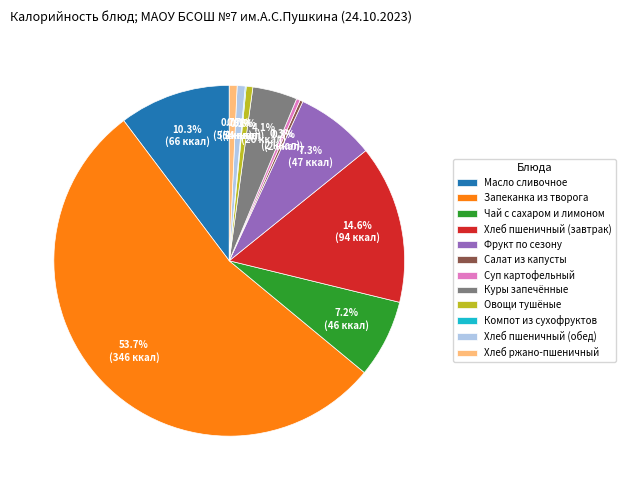

What is the largest slice in the pie chart?

Запеканка из творога